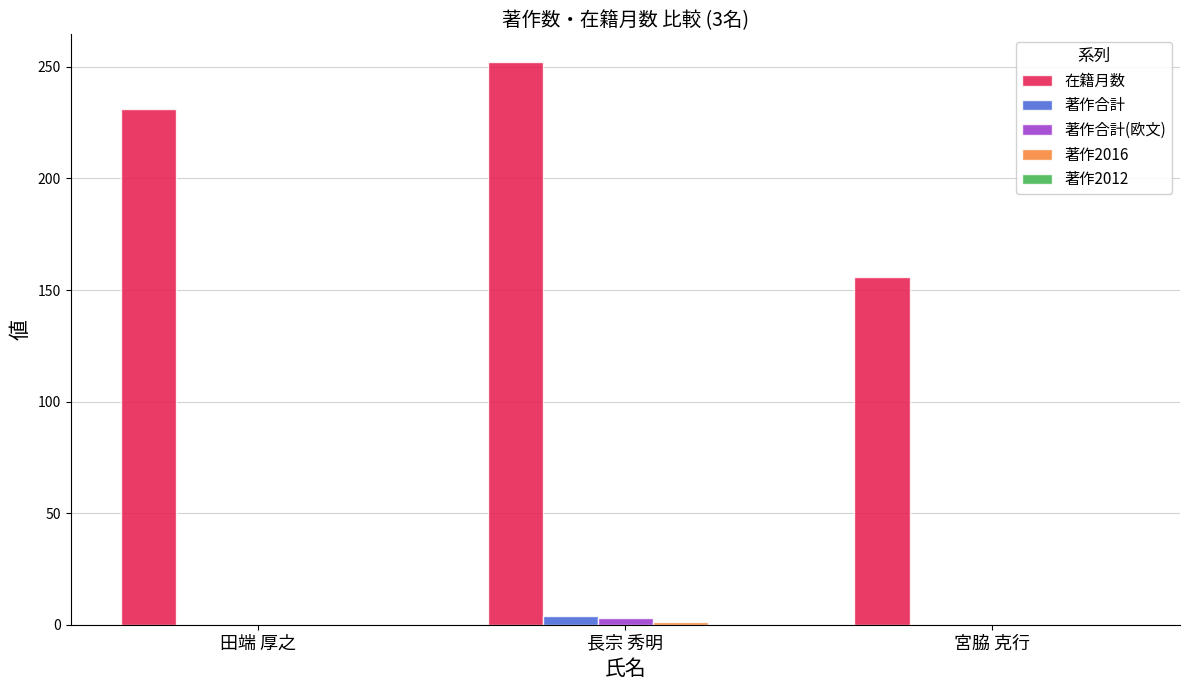

What is the greatest value displayed?

252